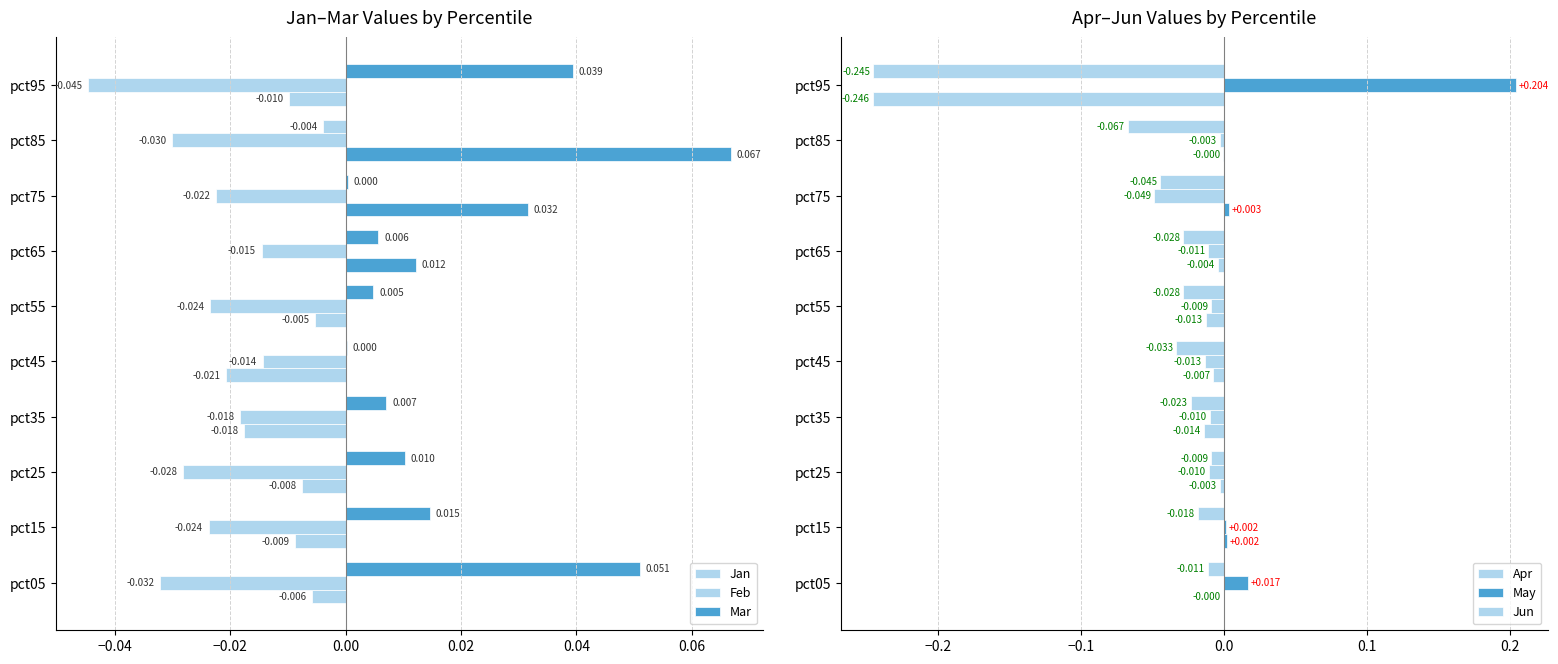

Which series has the largest range (max minus min)?

May